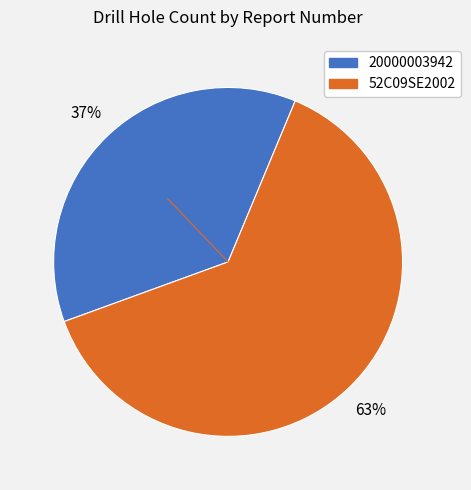

Between 52C09SE2002 and 20000003942, which is larger?

52C09SE2002